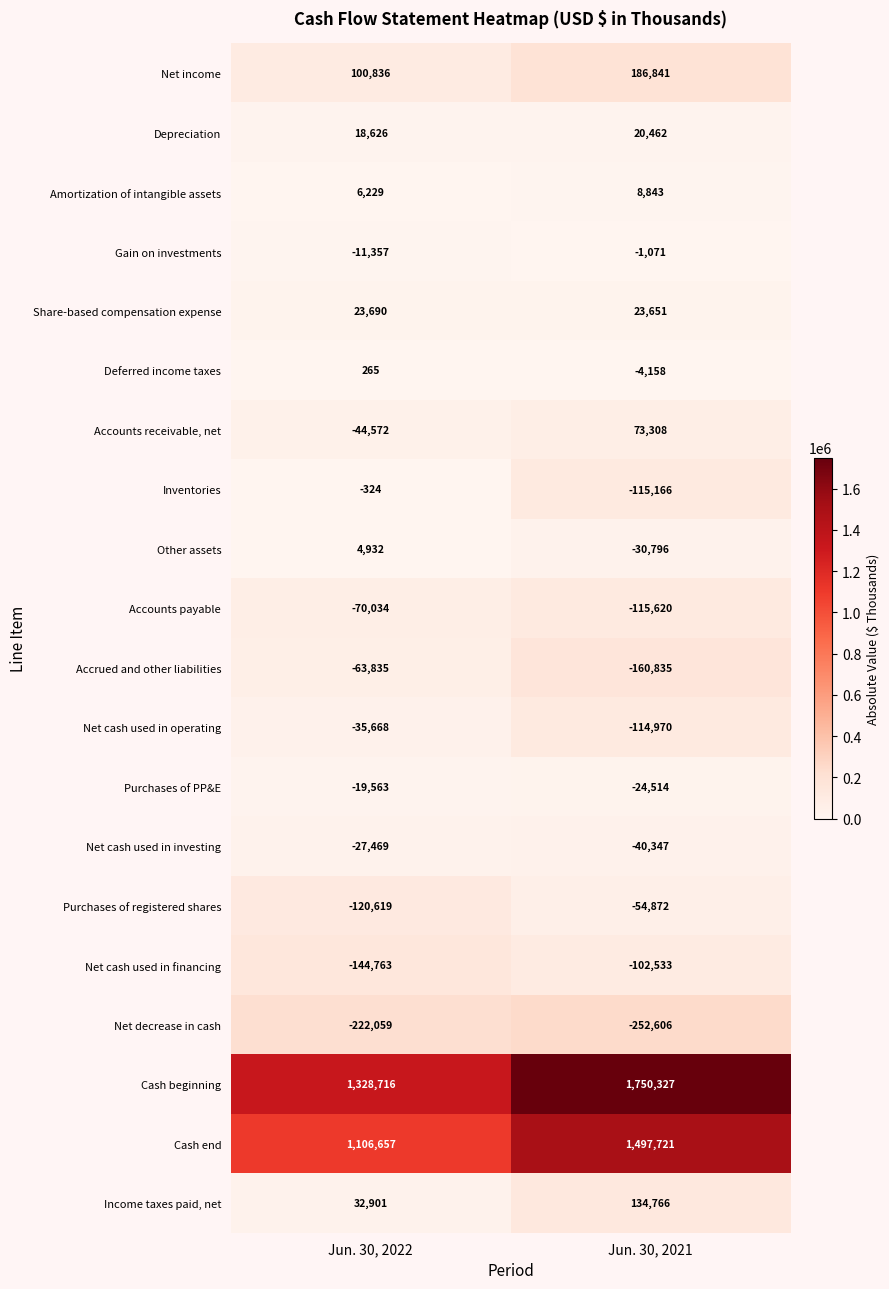

List the series in order of their peak value, lowest first.

Net decrease in cash, Net cash used in financing, Accounts payable, Accrued and other liabilities, Purchases of registered shares, Net cash used in operating, Net cash used in investing, Purchases of PP&E, Gain on investments, Inventories, Deferred income taxes, Other assets, Amortization of intangible assets, Depreciation, Share-based compensation expense, Accounts receivable, net, Income taxes paid, net, Net income, Cash end, Cash beginning